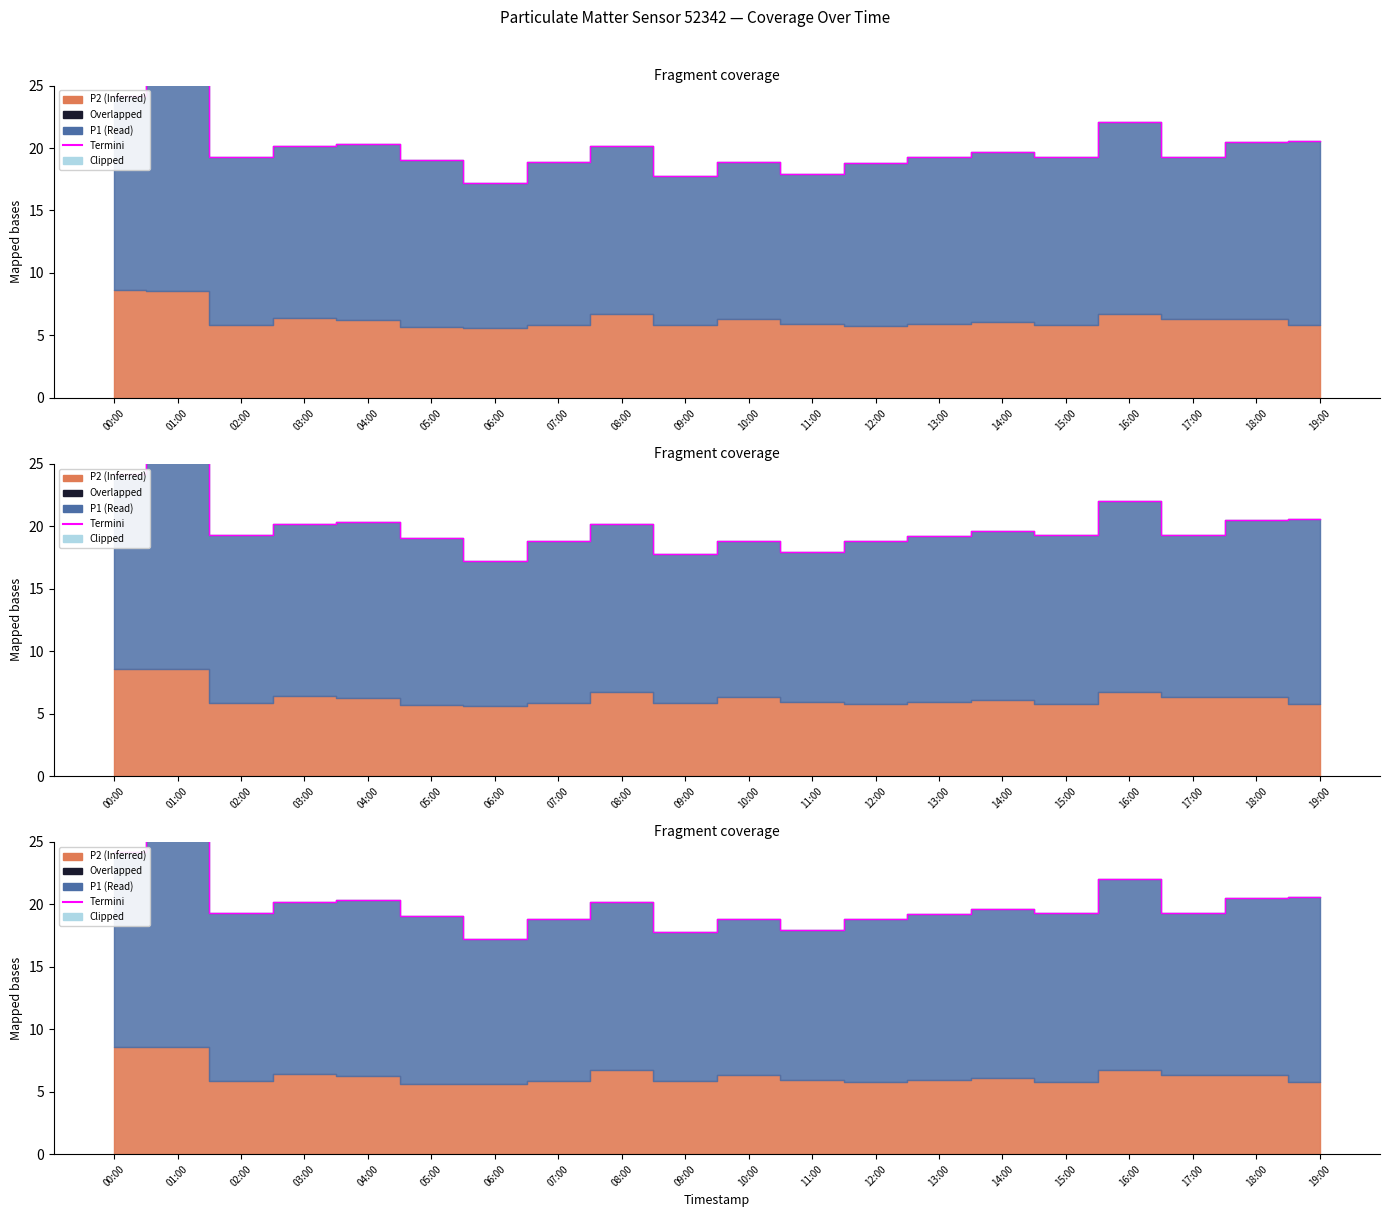

Where is the data nearest to the value 21?

19:00